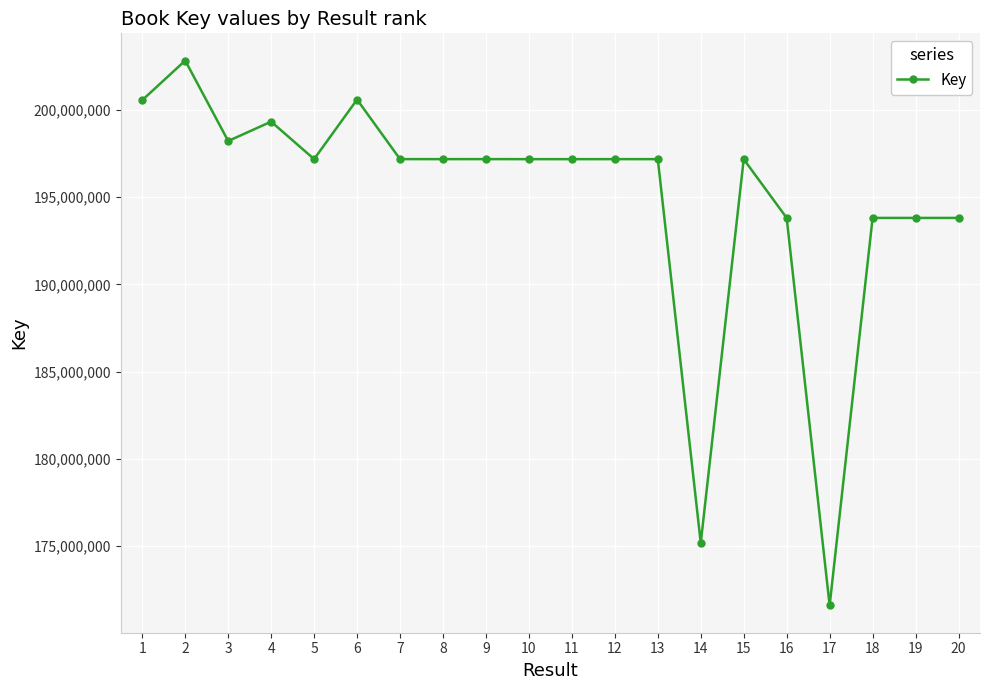

True or false: the data has more than 2 interior local peaks.

True